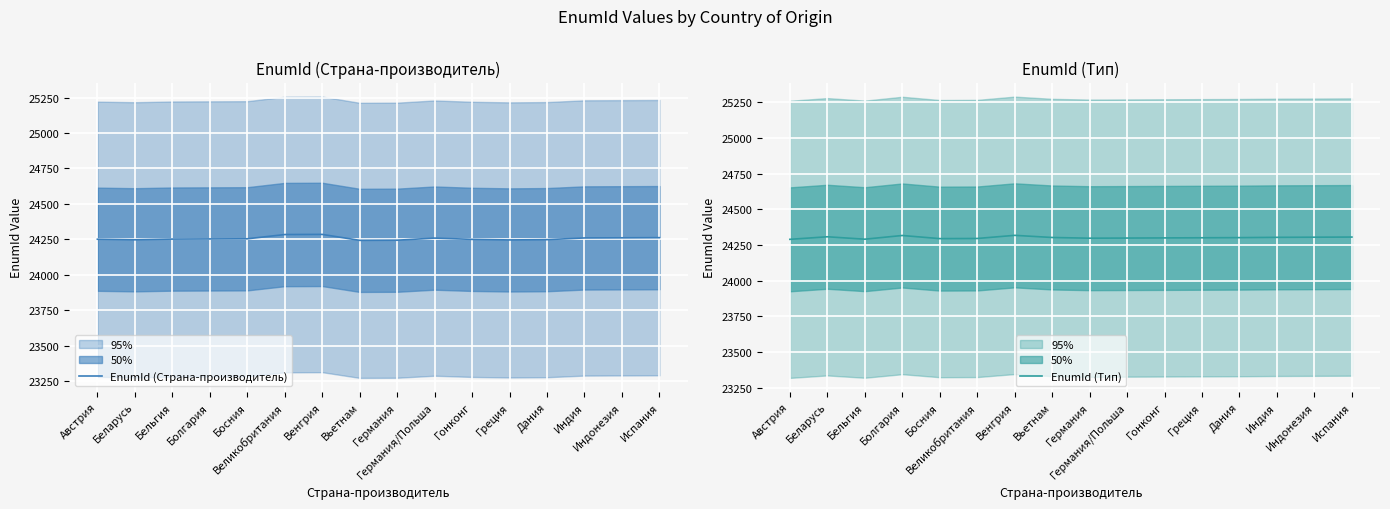

Rank the series by their maximum value, from highest to lowest.

EnumId (Тип), EnumId (Страна-производитель)